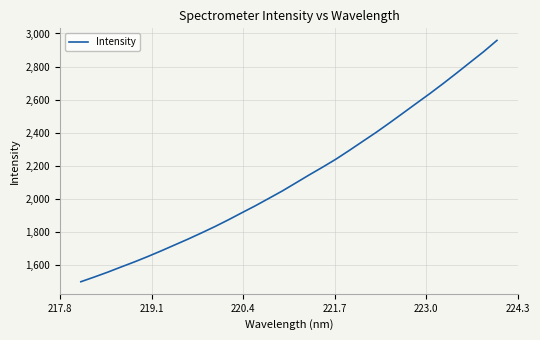

What is the difference between the maximum and minimum values?

1460.8